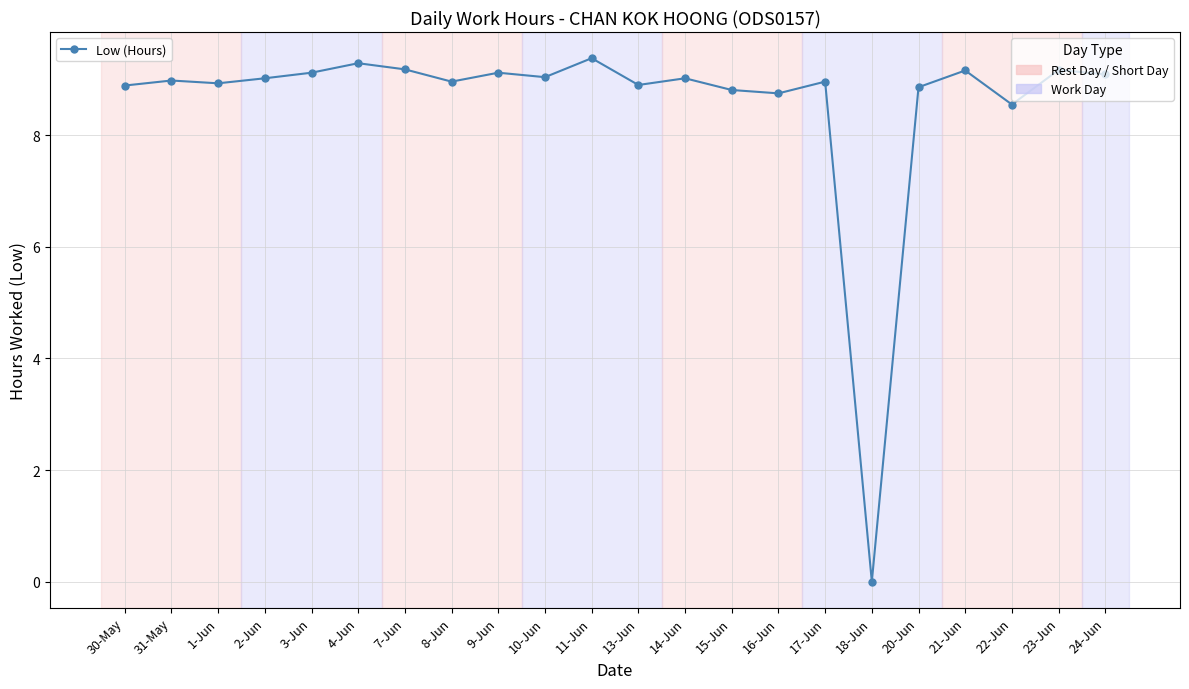

Which category has the highest value across all series?

11-Jun